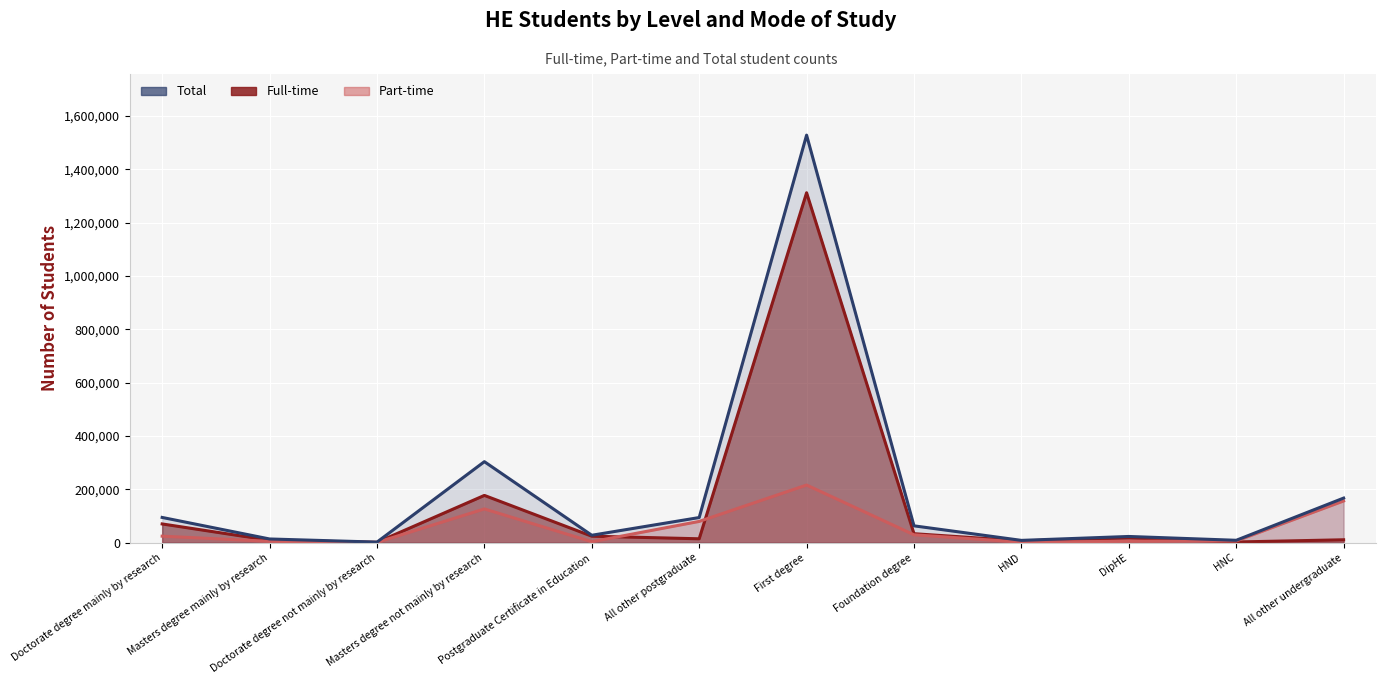

List the labels in order of Part-time value, smallest first.

Doctorate degree not mainly by research, HND, Postgraduate Certificate in Education, Masters degree mainly by research, DipHE, HNC, Doctorate degree mainly by research, Foundation degree, All other postgraduate, Masters degree not mainly by research, All other undergraduate, First degree